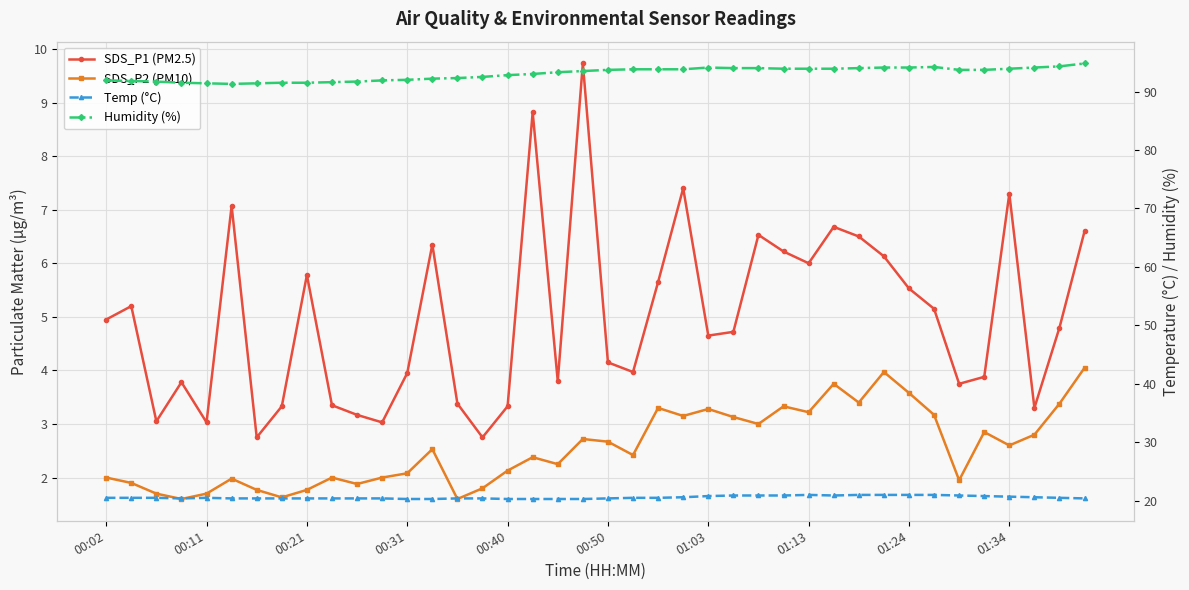

True or false: SDS_P1 (PM2.5) and Humidity (%) intersect in this chart.

False